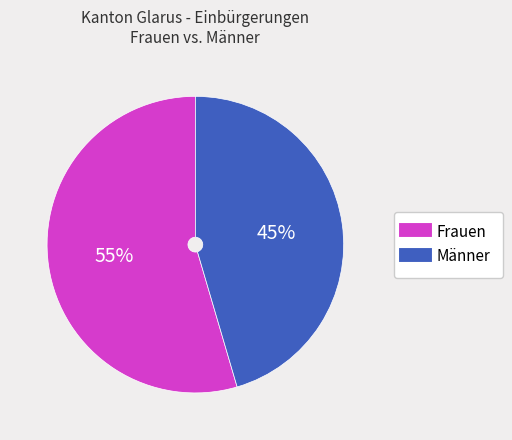

To the nearest percent, what is the average slice percentage?

50%